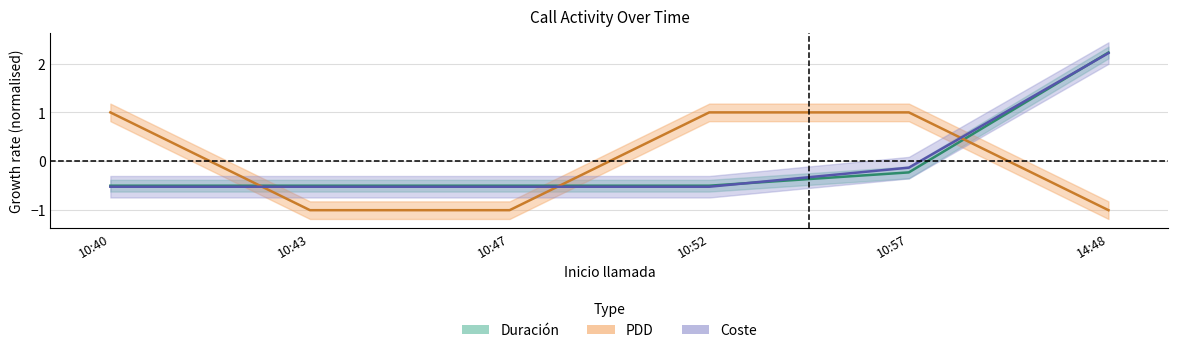

How many values in Duración are below zero?

5